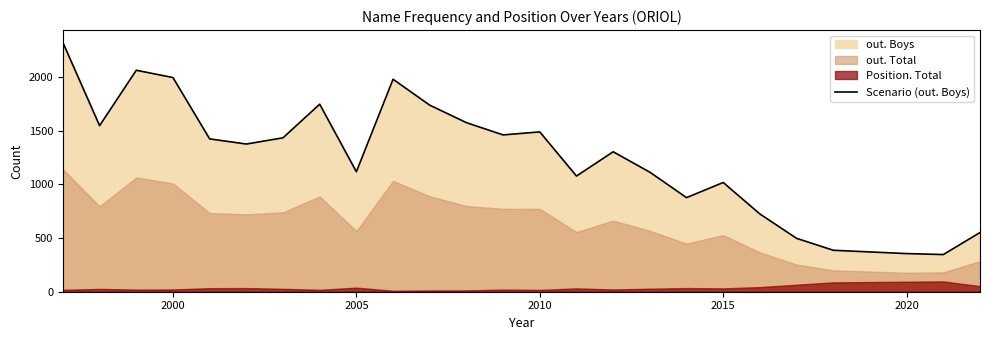

The value of Scenario (out. Boys) at 2010 is 1488. True or false?

True